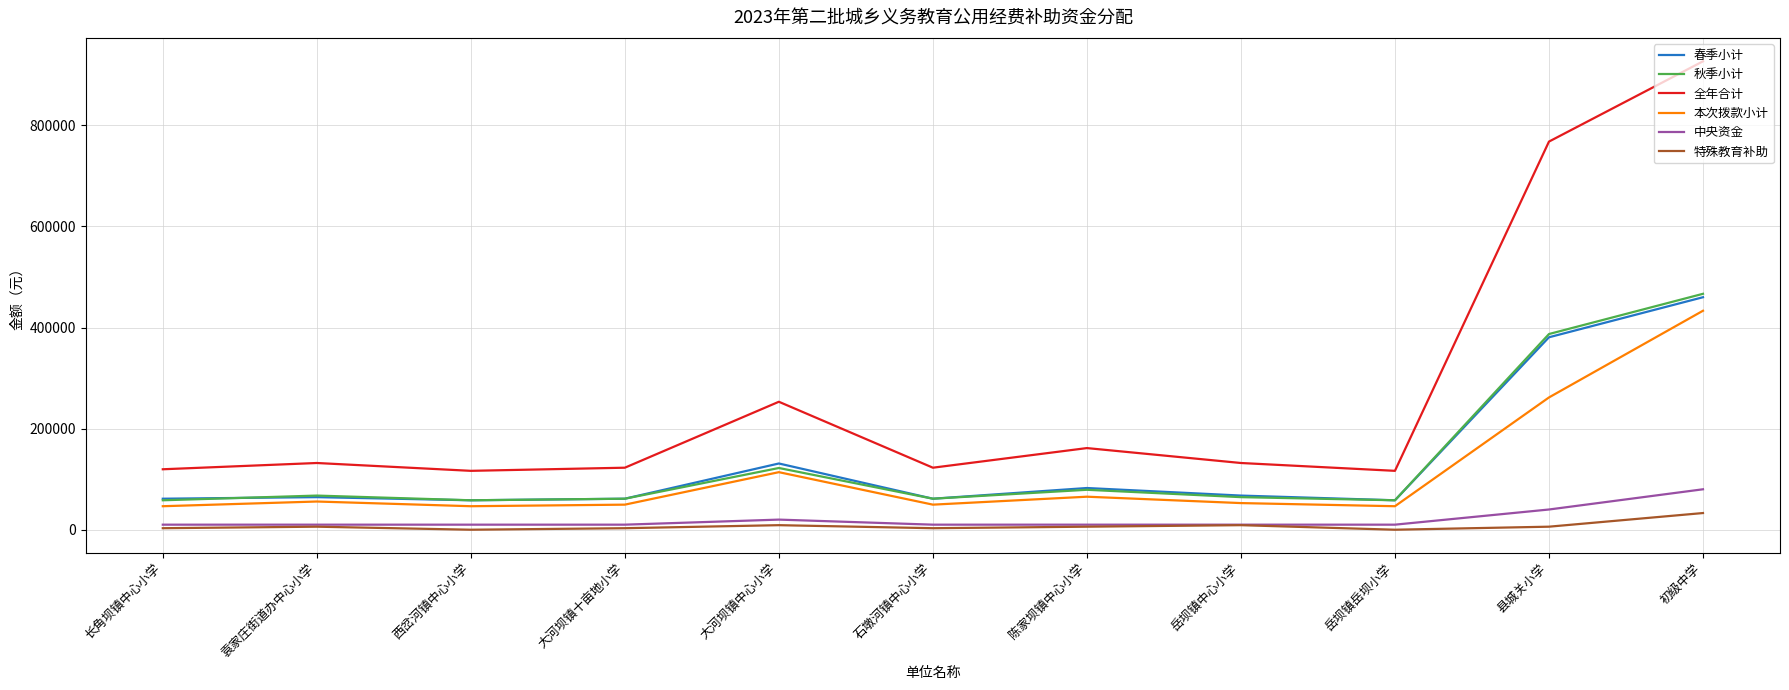

The 春季小计 series shows 122696.6 at 陈家坝镇中心小学. True or false?

False